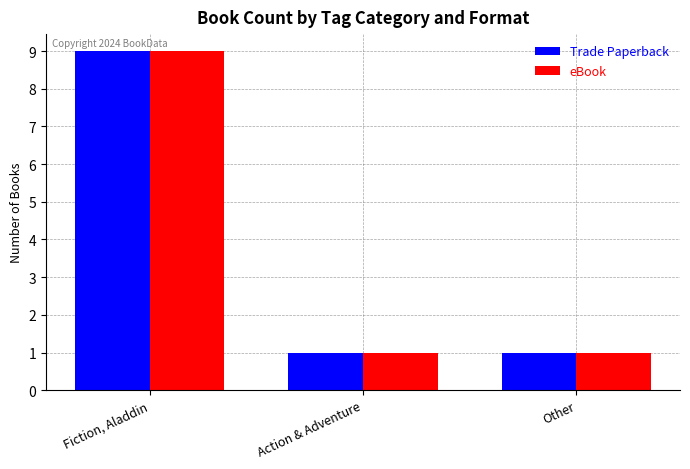

Count the eBook values in the range 1 to 9.

3